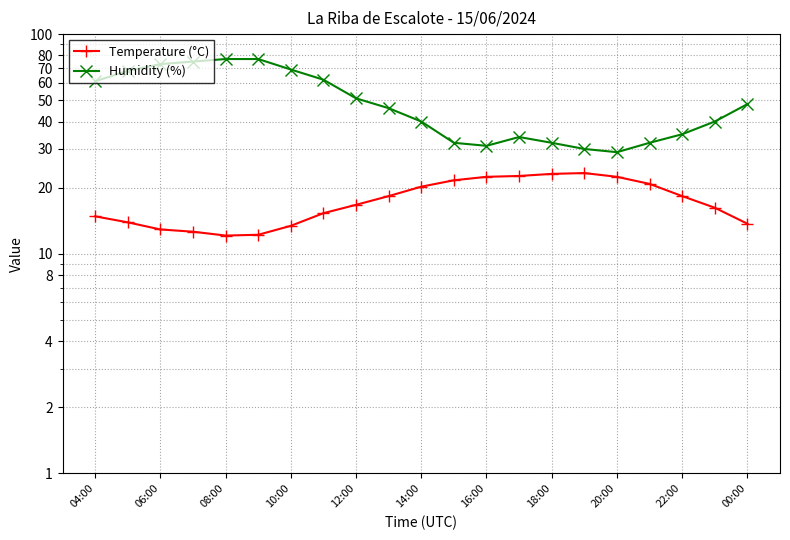

What are all the series names shown in the legend?

Temperature (°C), Humidity (%)